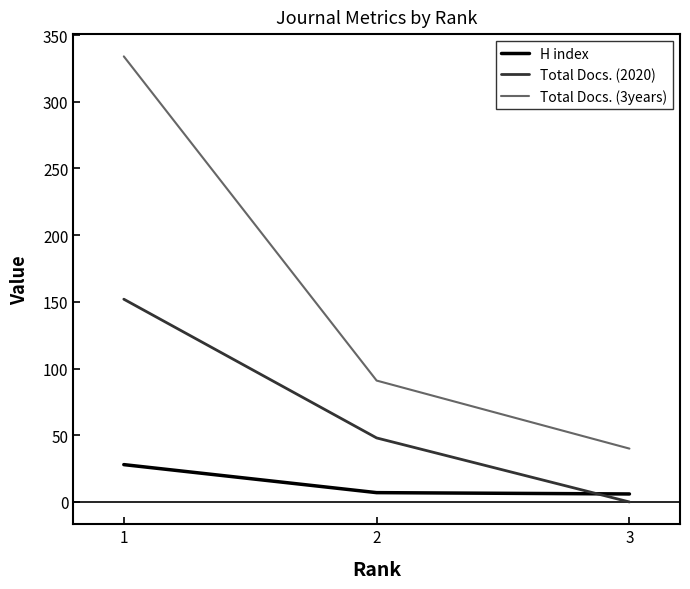

At which category is the sum across all series the highest?

1